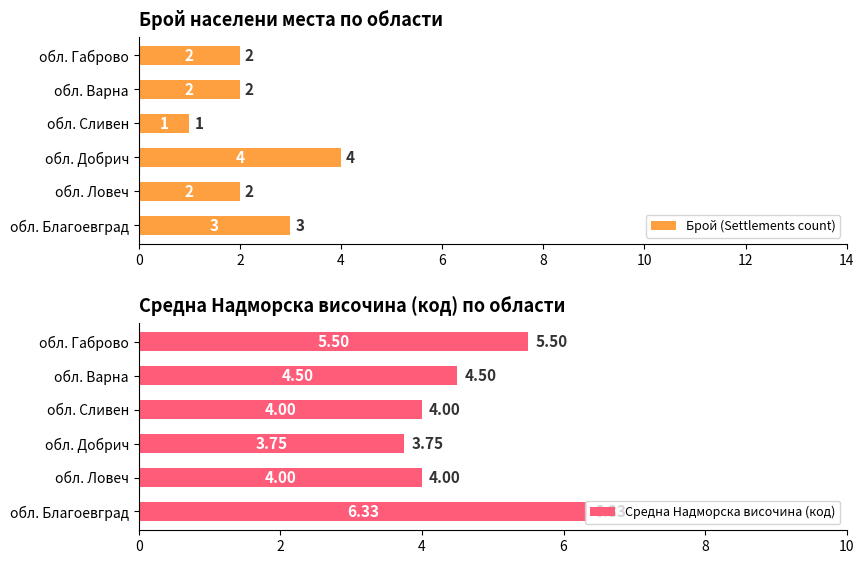

The Брой (Settlements count) series shows 1 at обл. Ловеч. True or false?

False